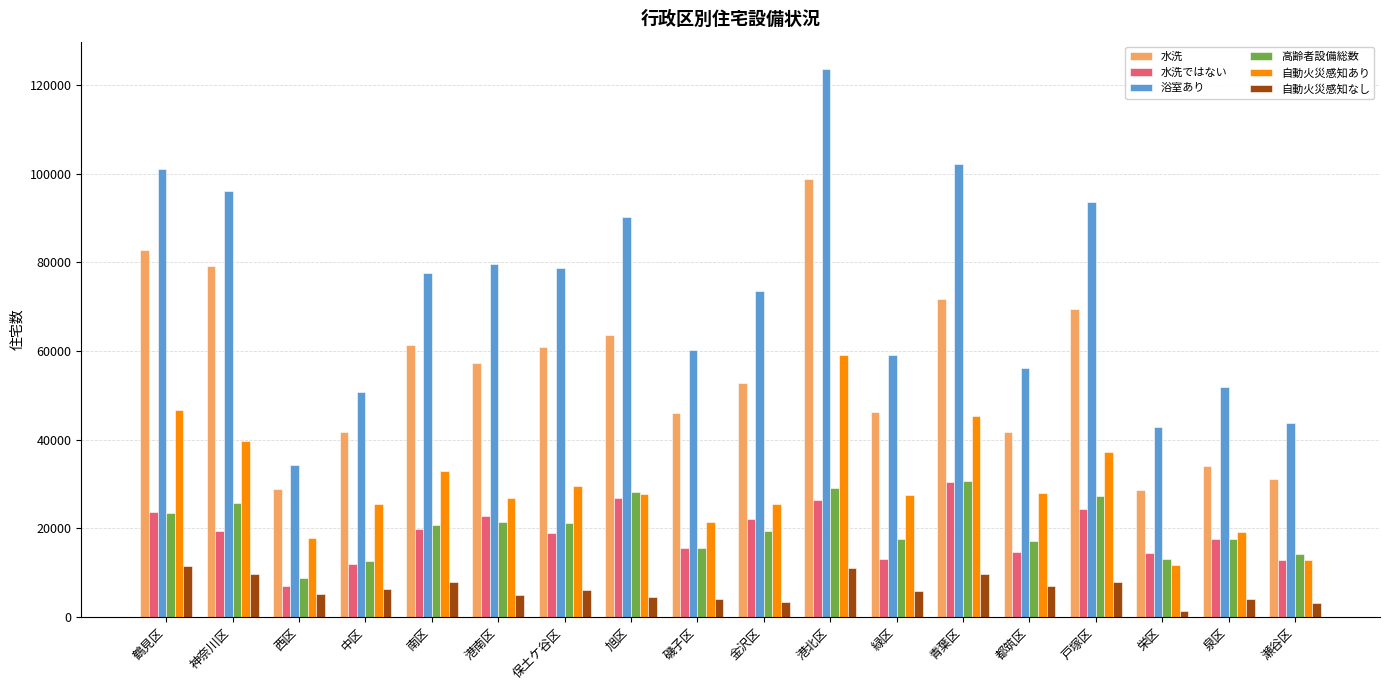

At which label does 自動火災感知なし reach its minimum?

栄区